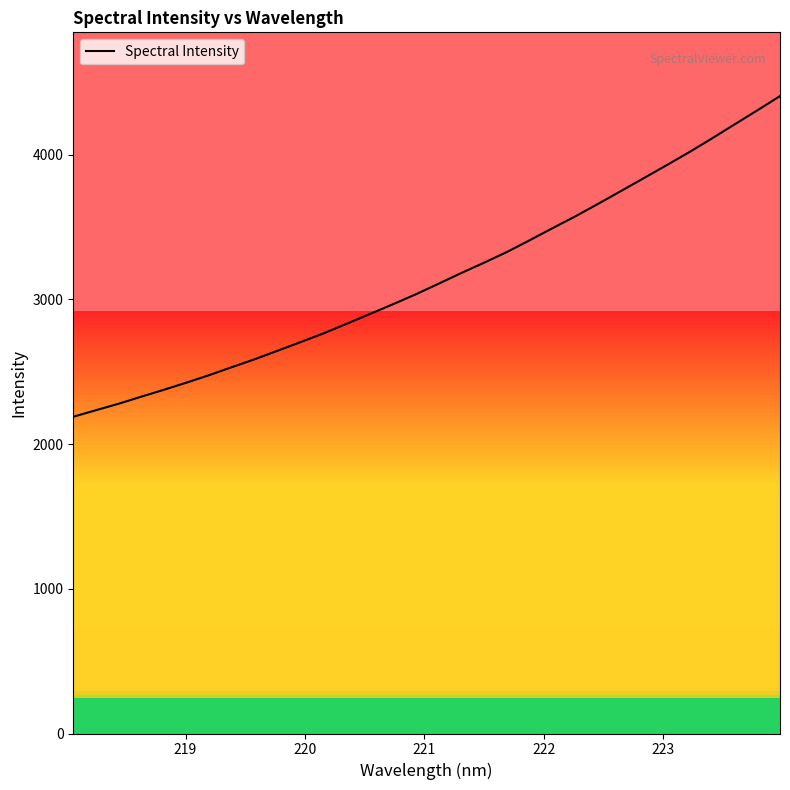

What is the difference between the maximum and minimum values?

2215.9